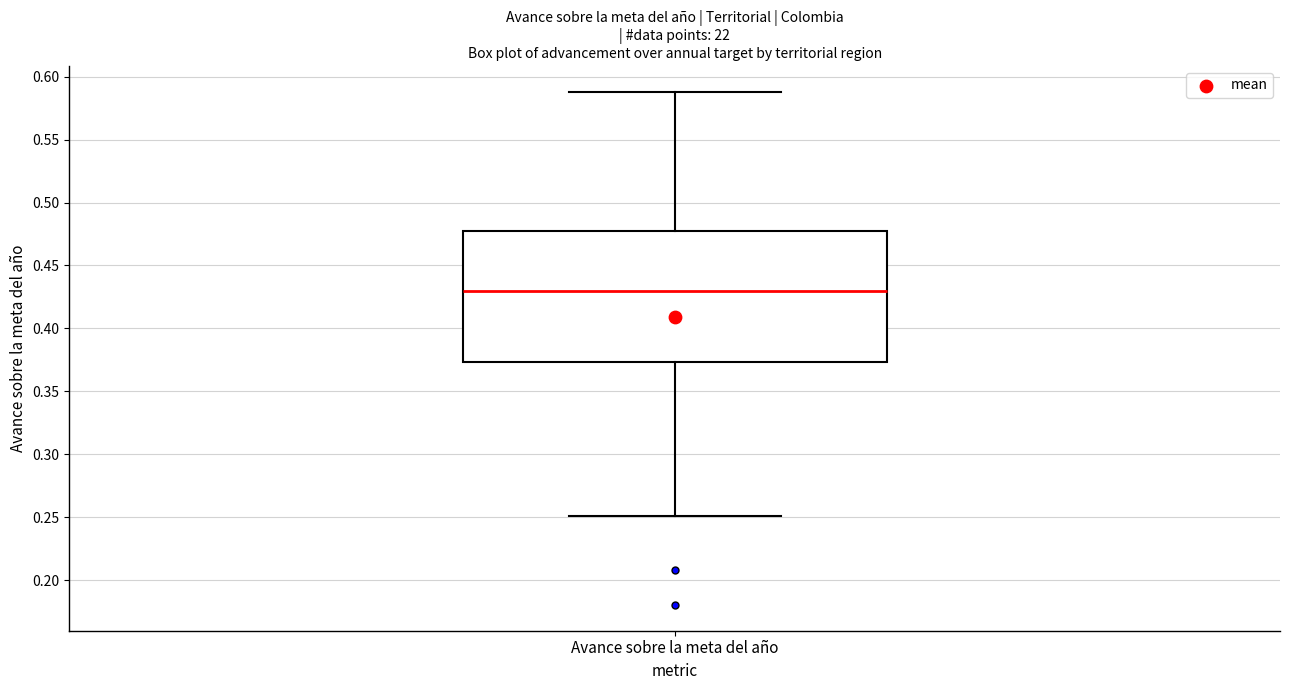

Transcribe this box plot: give where the median line is, the range the box spans, and where the two whiskers end, as read against the y-axis. The values are not printed on the chart, so give them approximately, as read against the axis.

median 0.430, box 0.375 to 0.480, whiskers 0.250 to 0.590